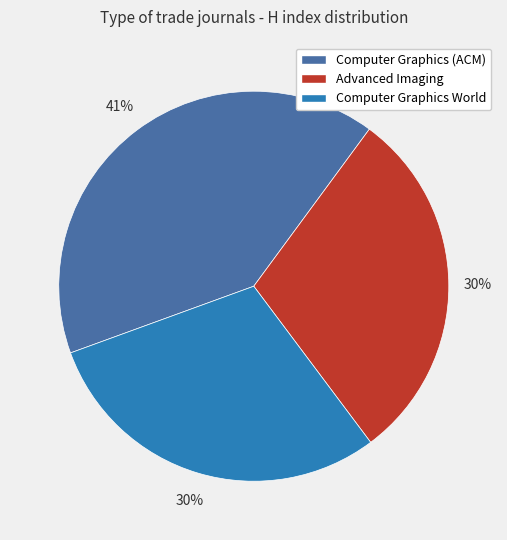

Is Computer Graphics (ACM) the majority of the pie?

No